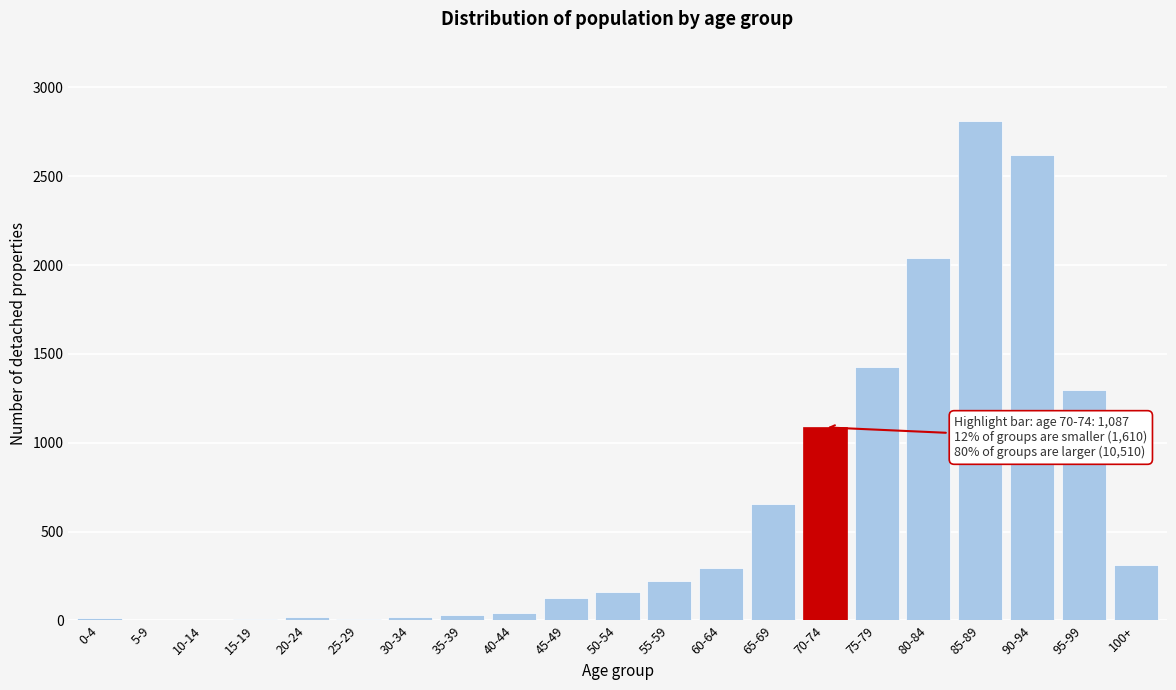

At which category does the chart reach its peak across all series?

85-89